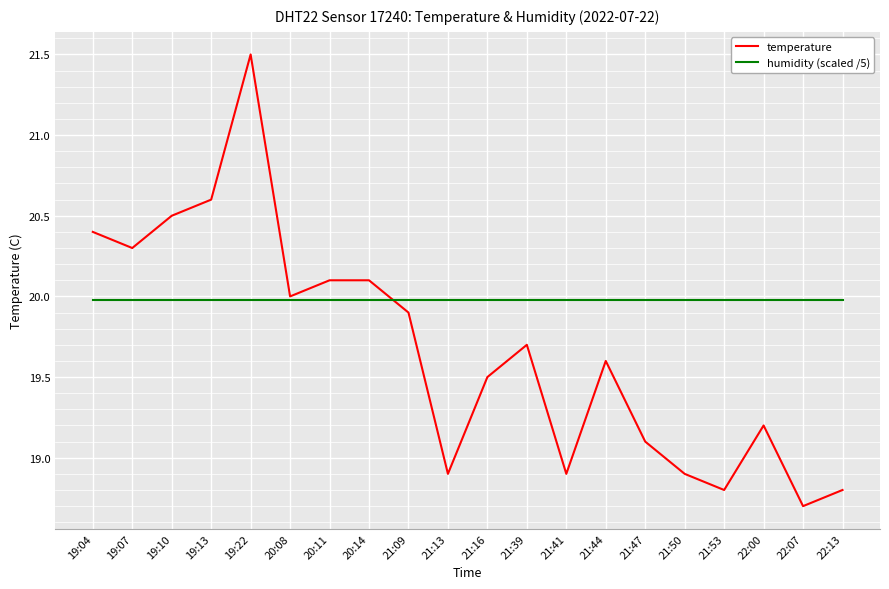

True or false: humidity (scaled /5) has a value of 32.0 at 20:11.

False